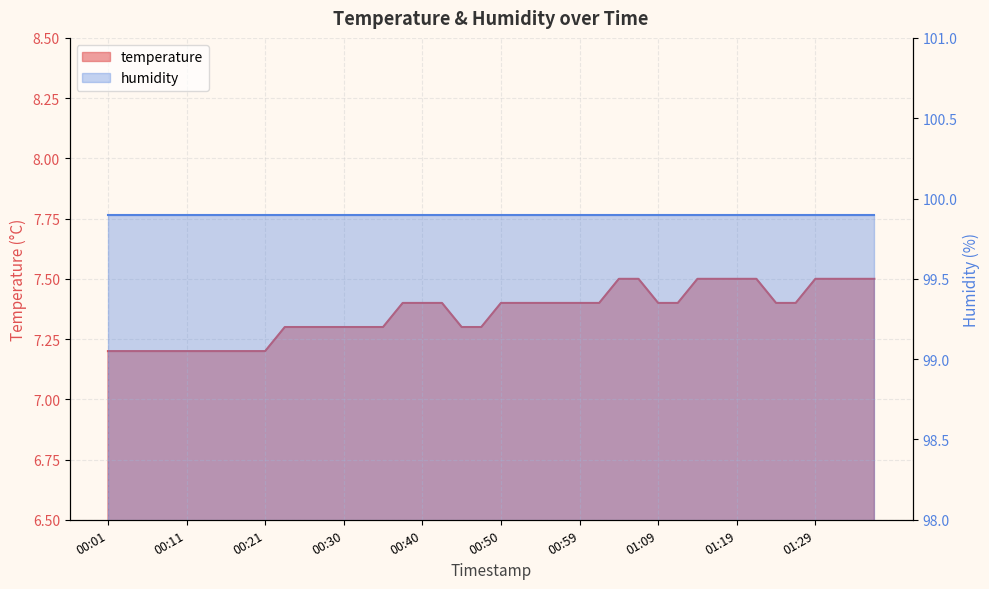

Does the chart have visible grid lines?

Yes